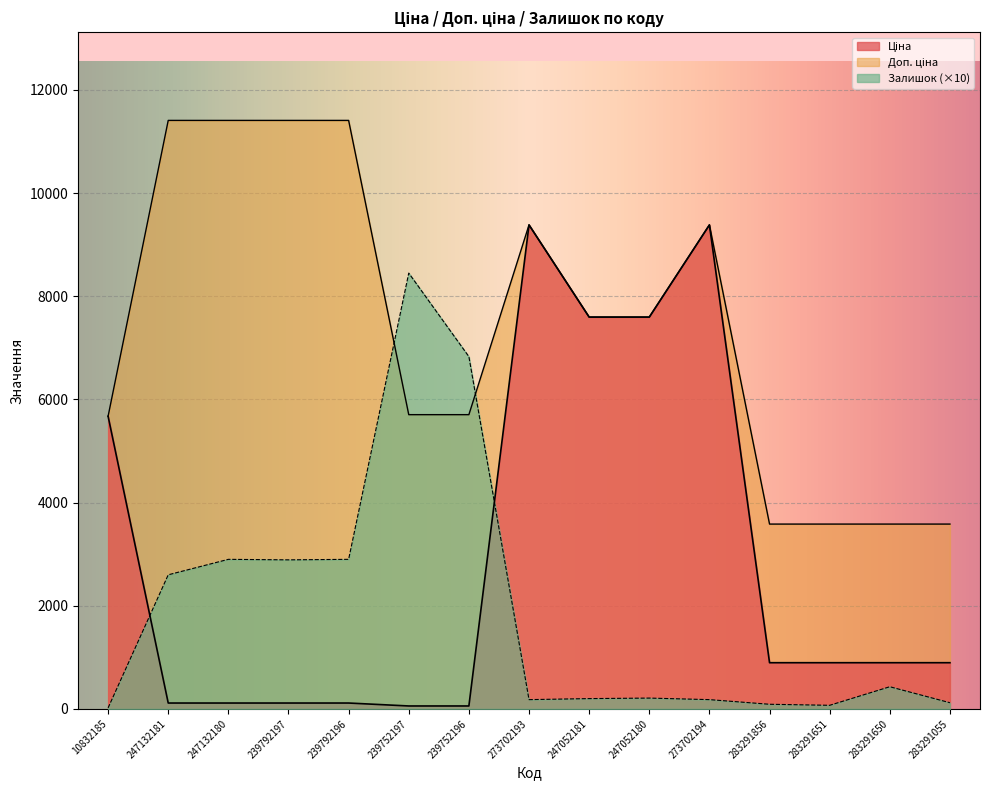

What is the difference between the maximum and minimum values in the Залишок series?

8430.0